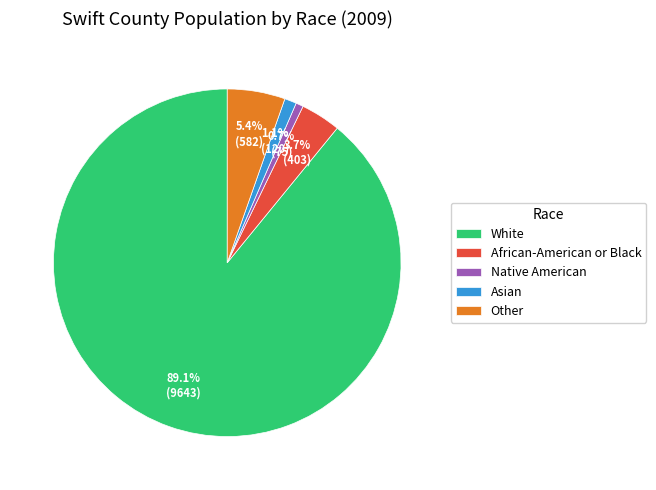

Between African-American or Black and Native American, which is larger?

African-American or Black